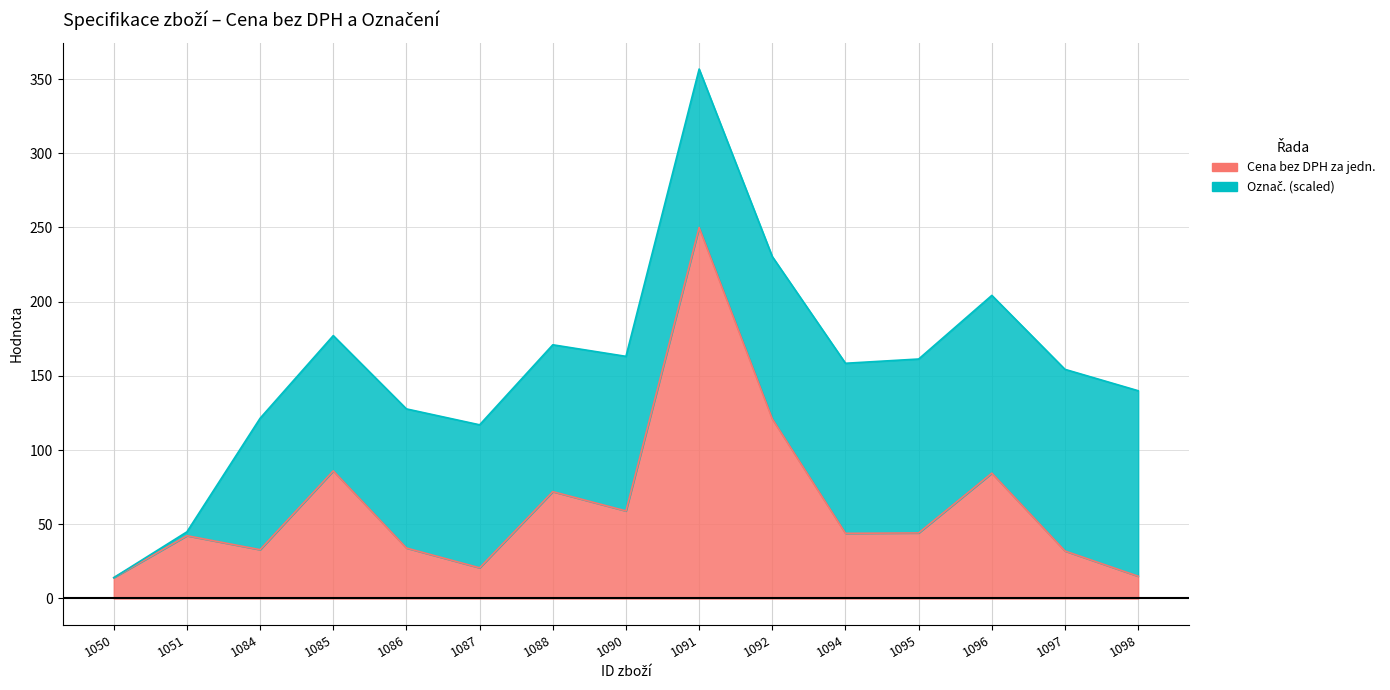

What is the difference between the second highest and second lowest values?

106.0